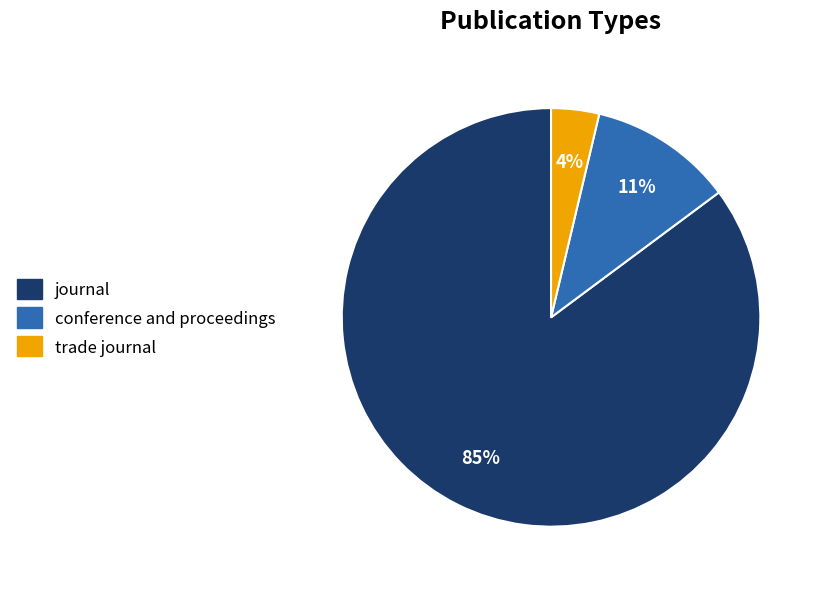

What percentage is the trade journal slice, to the nearest percent?

4%